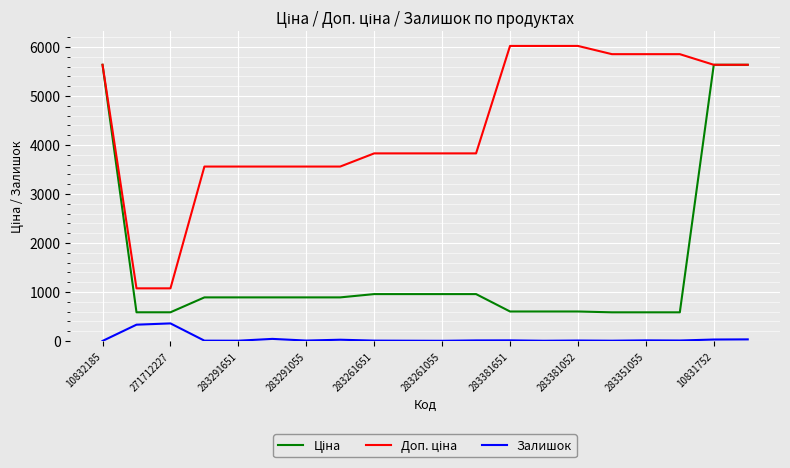

What is the difference between the second highest and minimum values in the Залишок series?

332.0